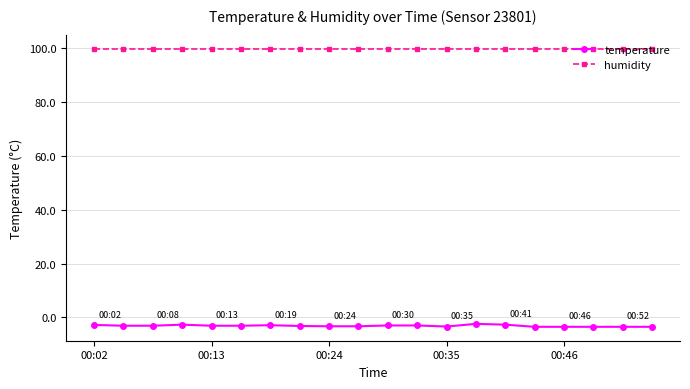

What is the average value of the temperature series?

-3.1